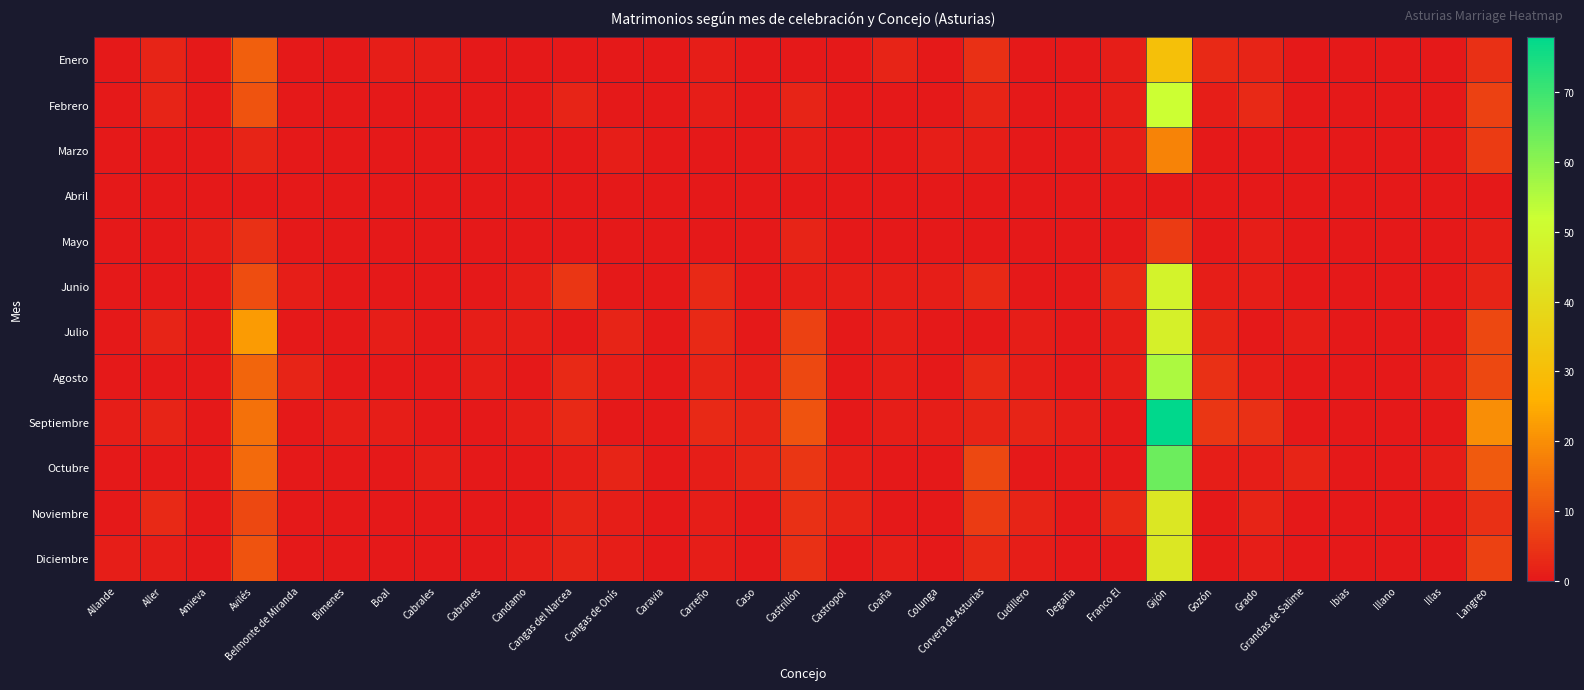

Which series has the widest spread of values?

Septiembre